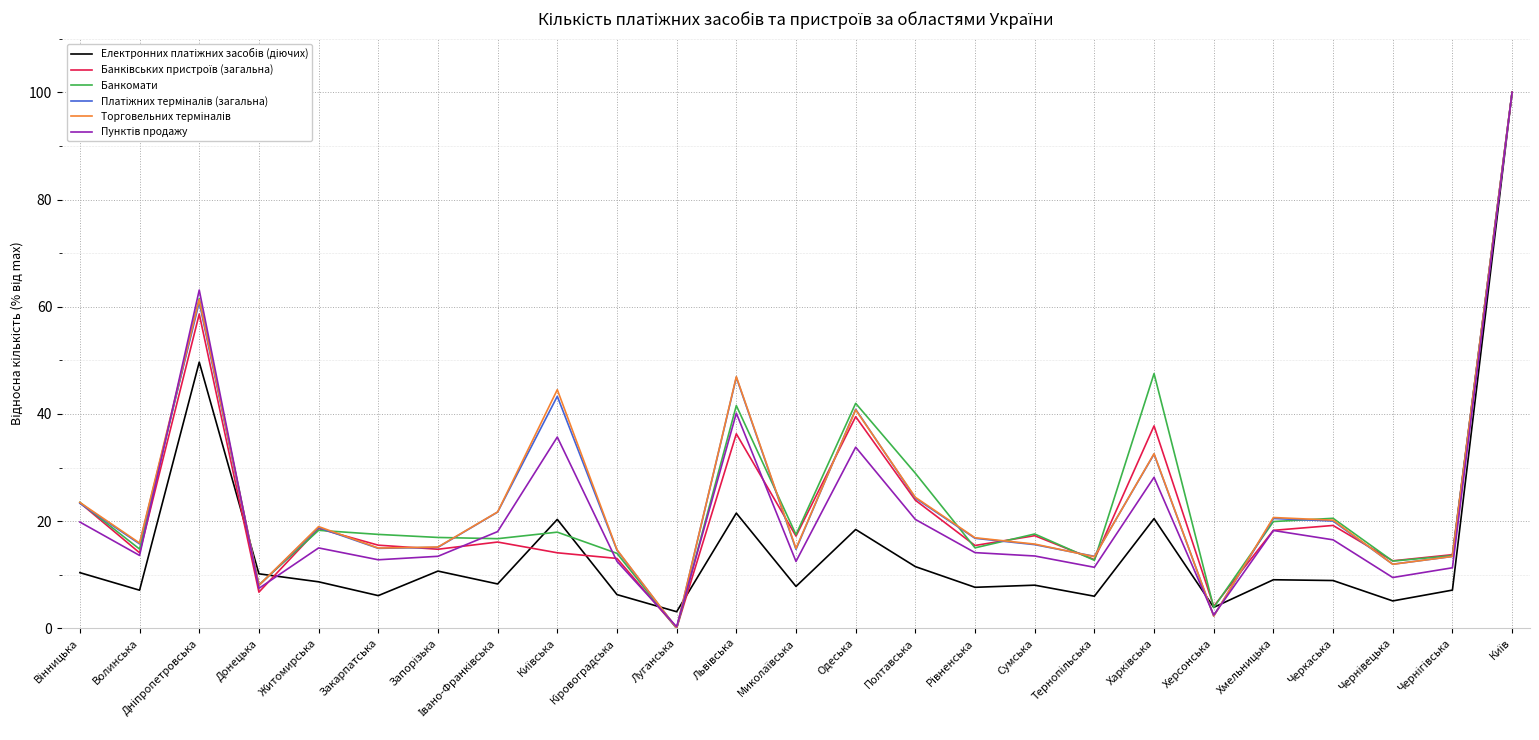

What is the maximum value shown in the chart?

100.0